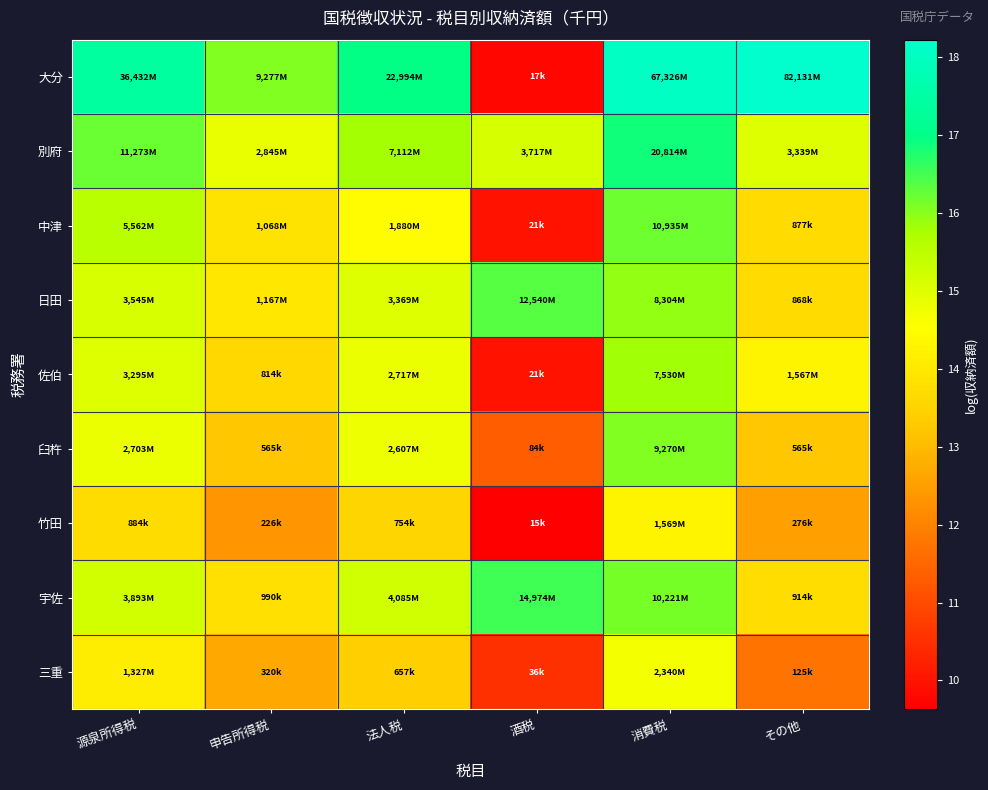

Reading left to right, what are all the values shown in this chart?

大分: 源泉所得税=17.4	申告所得税=16.0	法人税=17.0	酒税=9.8	消費税=18.0	その他=18.2
別府: 源泉所得税=16.2	申告所得税=14.9	法人税=15.8	酒税=15.1	消費税=16.9	その他=15.0
中津: 源泉所得税=15.5	申告所得税=13.9	法人税=14.4	酒税=10.0	消費税=16.2	その他=13.7
日田: 源泉所得税=15.1	申告所得税=14.0	法人税=15.0	酒税=16.3	消費税=15.9	その他=13.7
佐伯: 源泉所得税=15.0	申告所得税=13.6	法人税=14.8	酒税=10.0	消費税=15.8	その他=14.3
臼杵: 源泉所得税=14.8	申告所得税=13.2	法人税=14.8	酒税=11.3	消費税=16.0	その他=13.2
竹田: 源泉所得税=13.7	申告所得税=12.3	法人税=13.5	酒税=9.6	消費税=14.3	その他=12.5
宇佐: 源泉所得税=15.2	申告所得税=13.8	法人税=15.2	酒税=16.5	消費税=16.1	その他=13.7
三重: 源泉所得税=14.1	申告所得税=12.7	法人税=13.4	酒税=10.5	消費税=14.7	その他=11.7